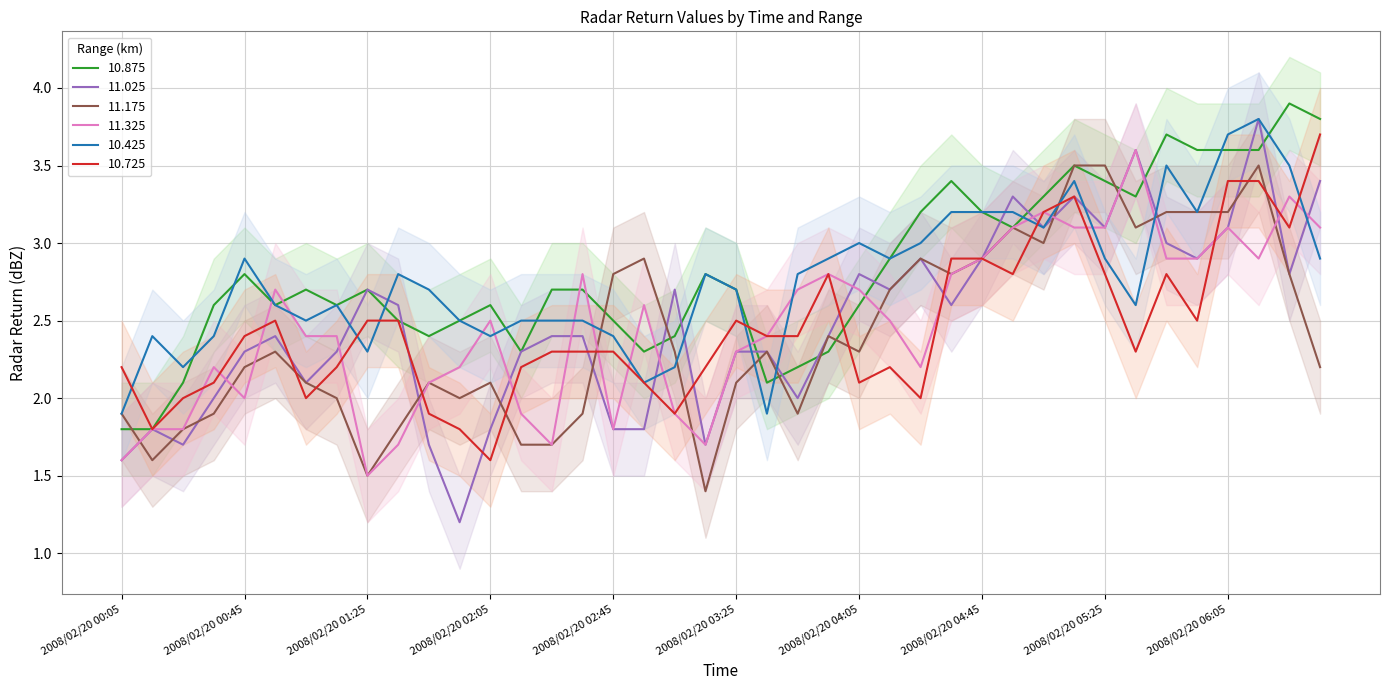

At how many categories does at least one series exceed 2?

40